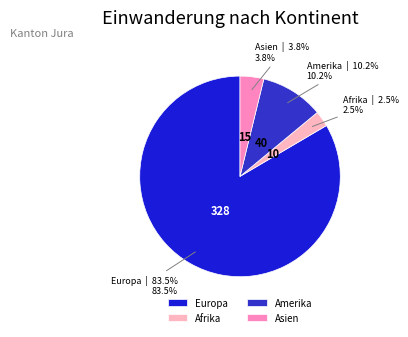

Which has a higher value, Asien or Amerika?

Amerika